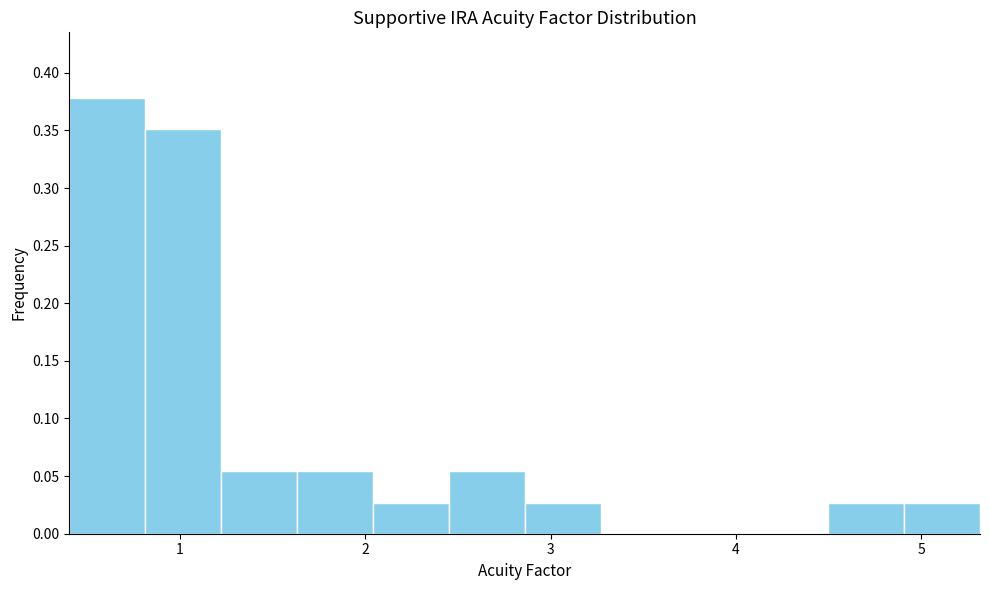

What is the height of the bar covering 0.4 to 0.8 on the x-axis? Neither the bar edges nor the heights are printed on the chart, so give them approximately, as read against the axes.

0.380